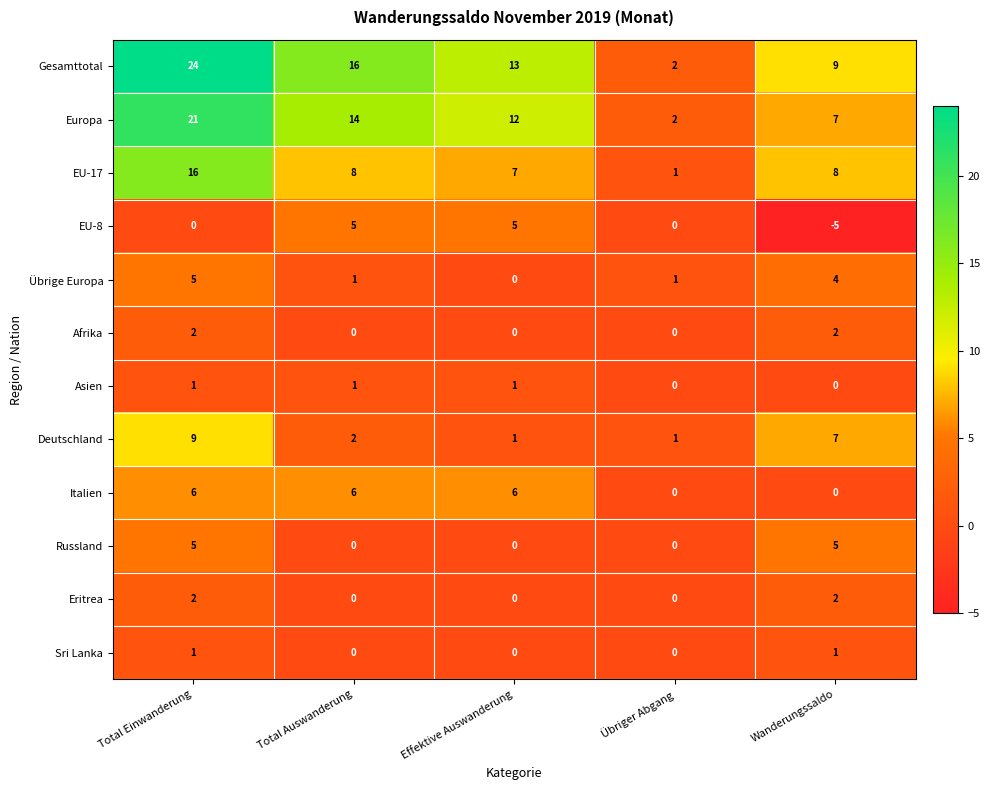

What is the greatest value displayed?

24